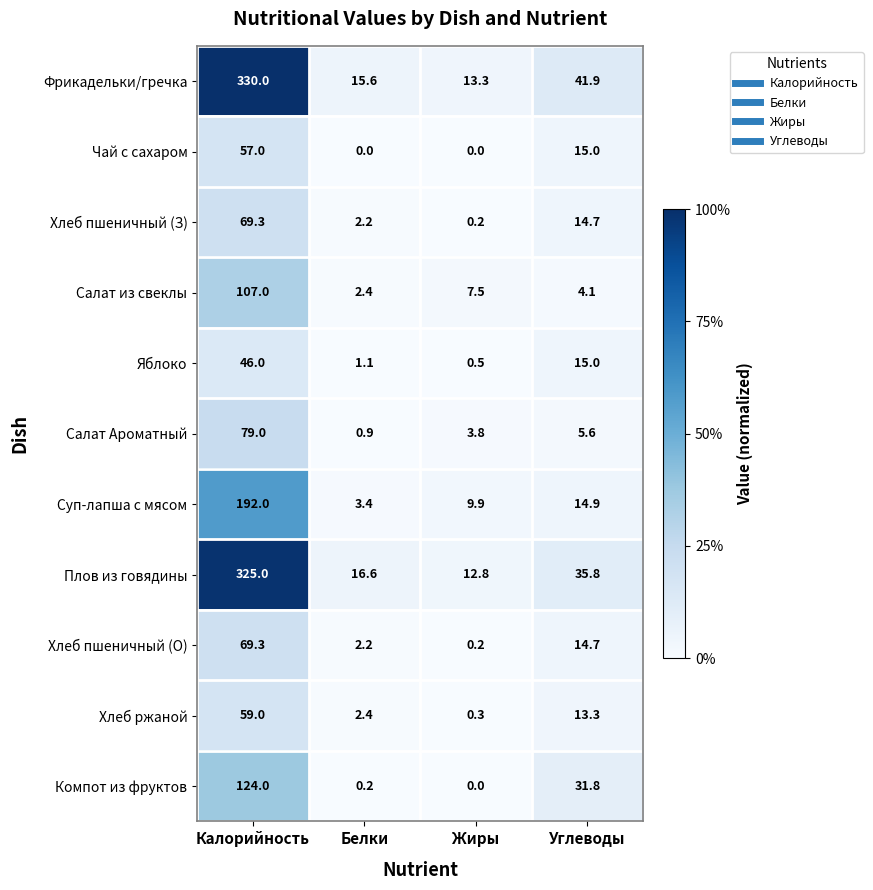

List the labels in order of Хлеб пшеничный (О) value, smallest first.

Жиры, Белки, Углеводы, Калорийность